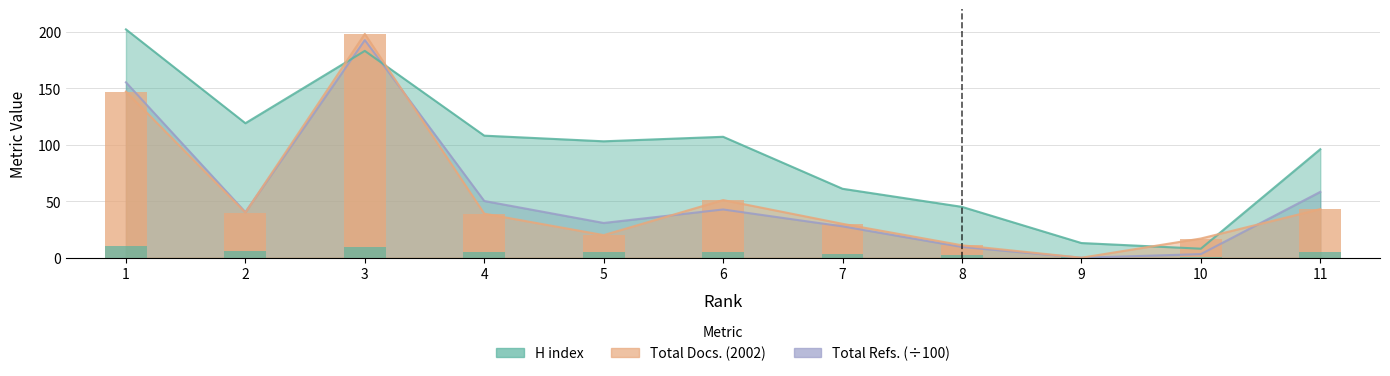

List the labels in order of H index value, smallest first.

10, 9, 8, 7, 11, 5, 6, 4, 2, 3, 1